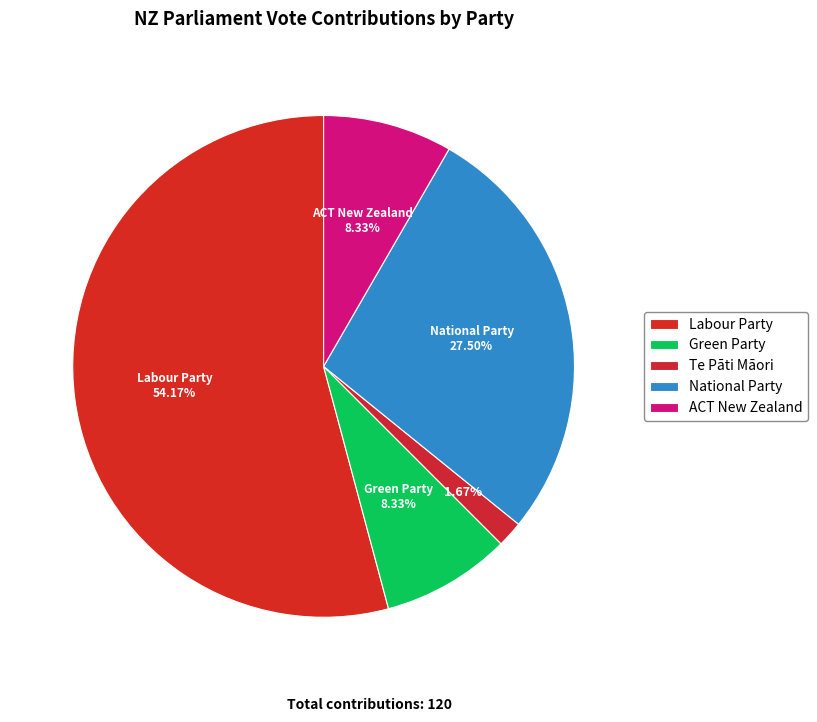

Does Green Party represent more than half of the total?

No